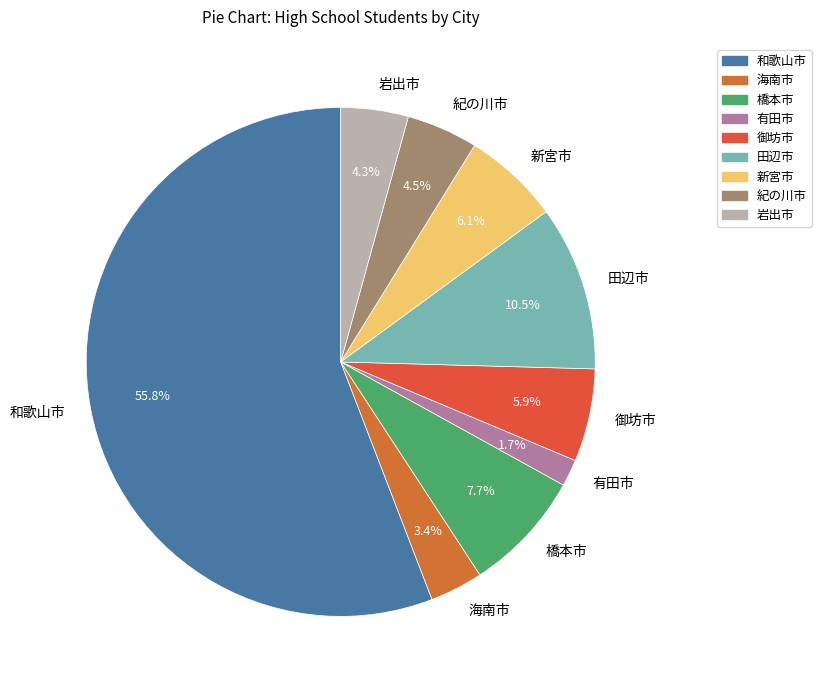

Between 有田市 and 海南市, which is larger?

海南市